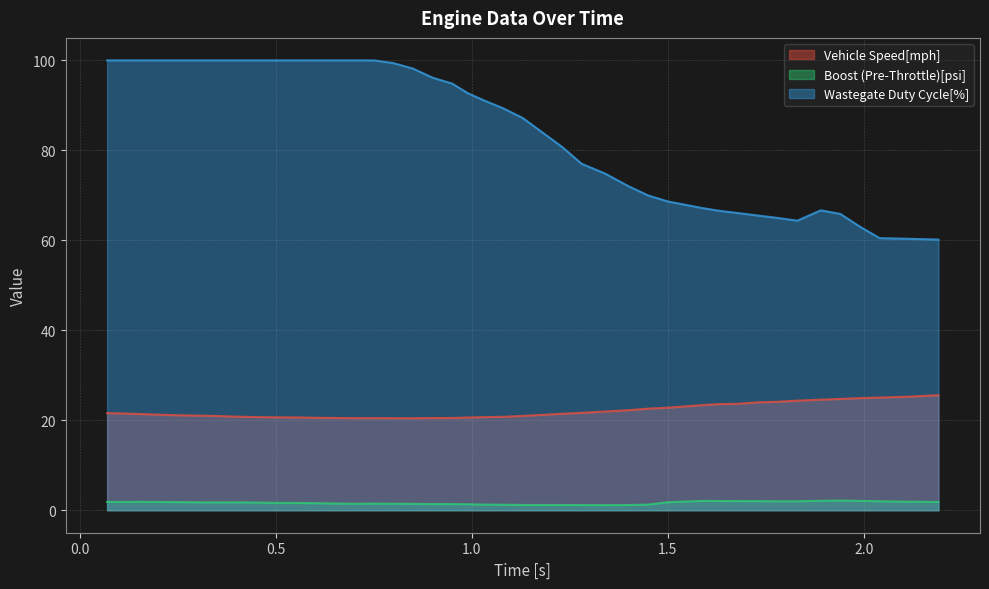

True or false: Vehicle Speed[mph] and Wastegate Duty Cycle[%] intersect in this chart.

False